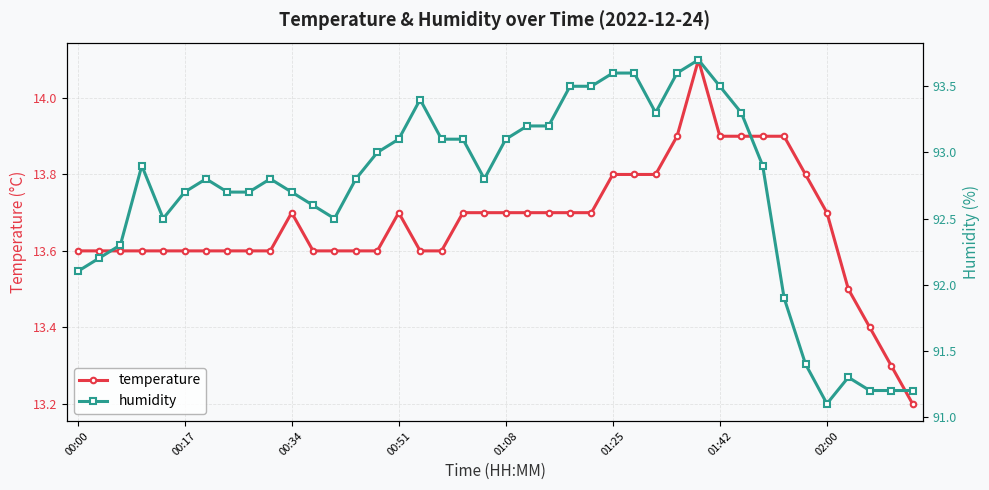

What is the difference between the maximum and minimum values in the humidity series?

2.6